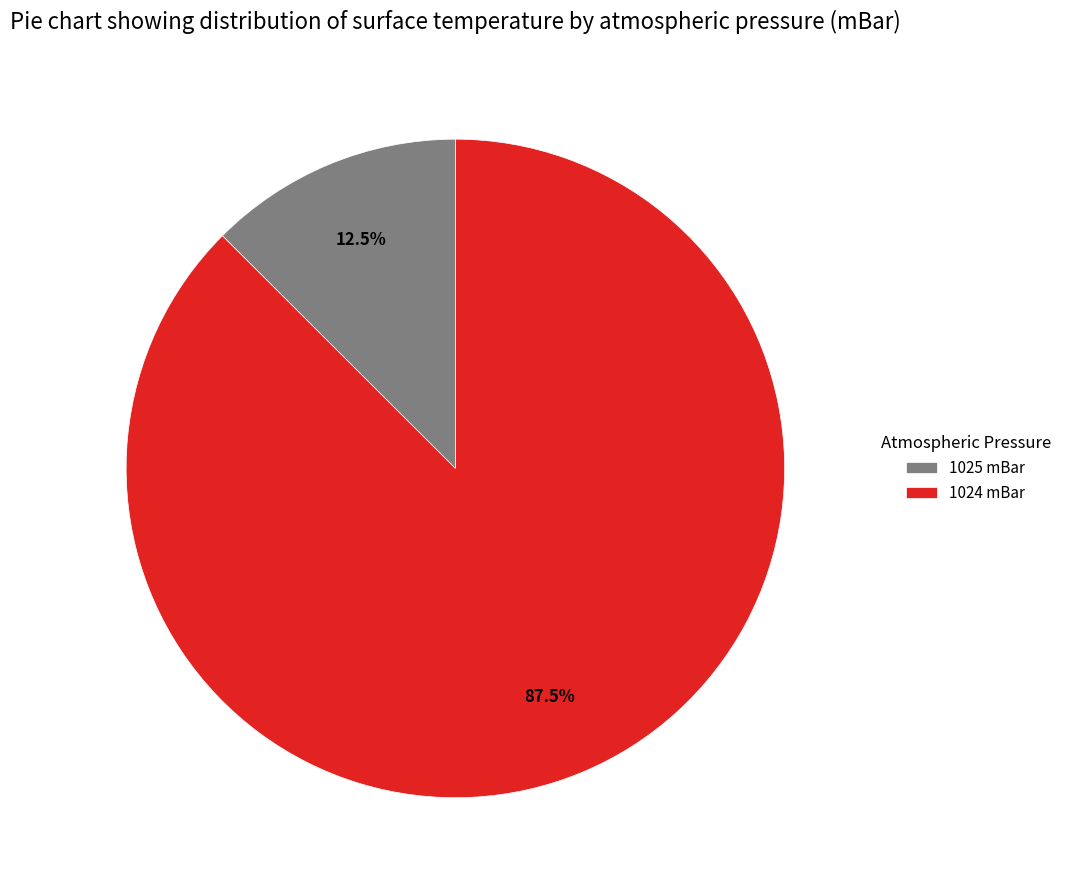

Is the sum of 1024 mBar and 1025 mBar greater than half?

Yes